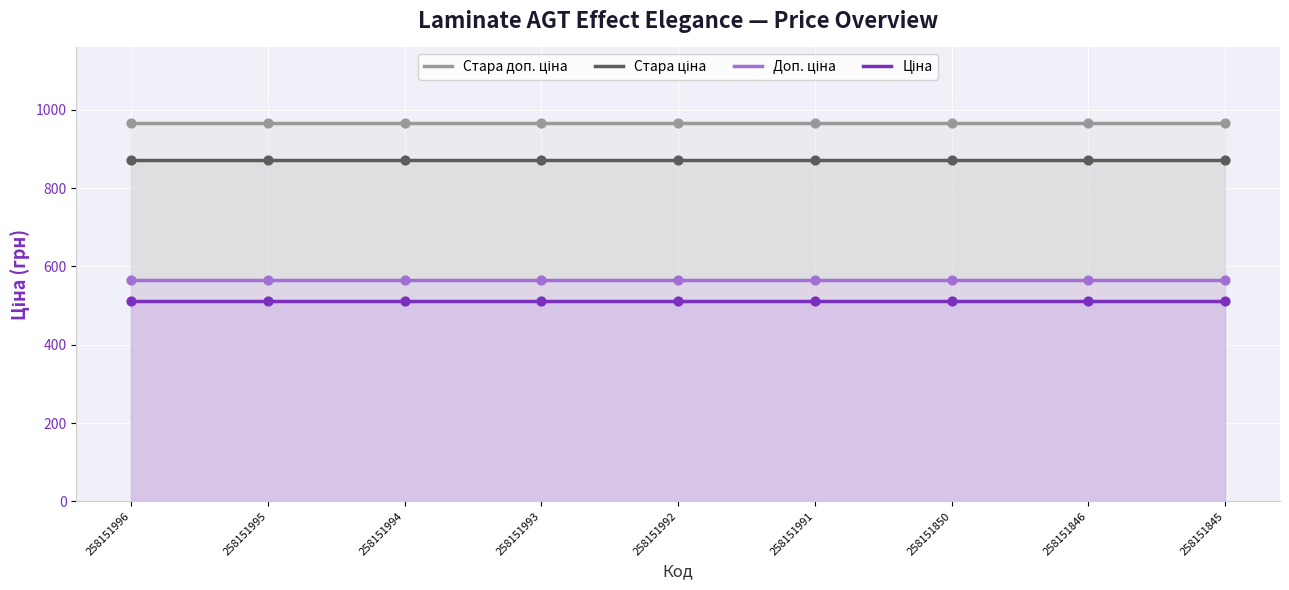

Which series has the widest spread of Y values?

Стара доп. ціна